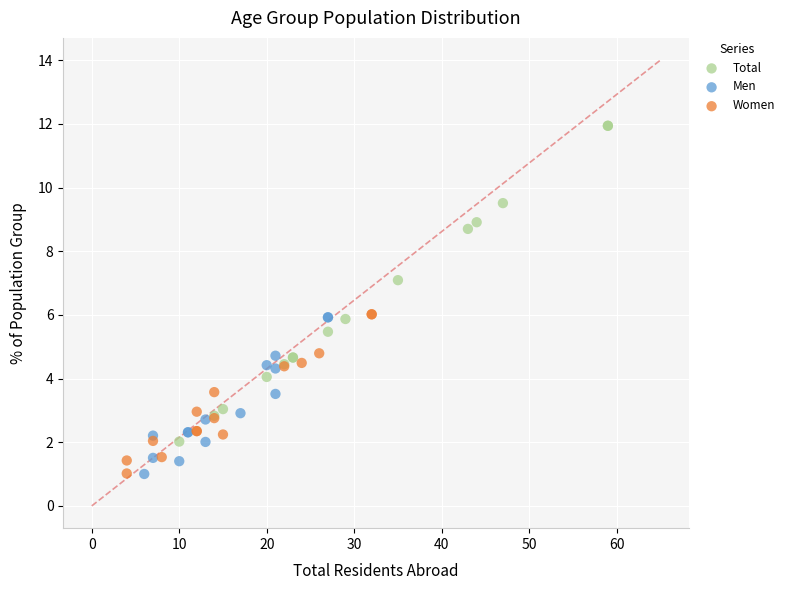

Which series reaches the maximum Y coordinate?

Total